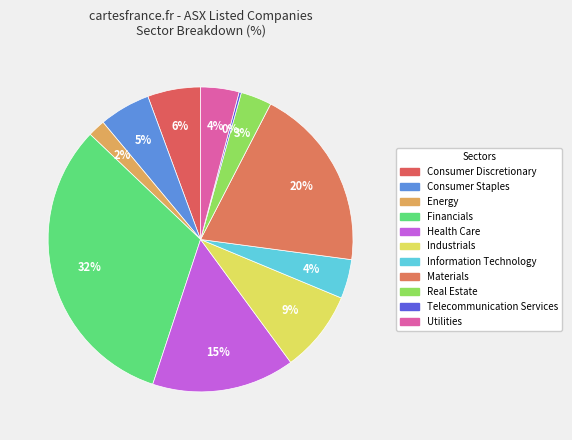

What portion of the pie excludes Utilities?

95.9%